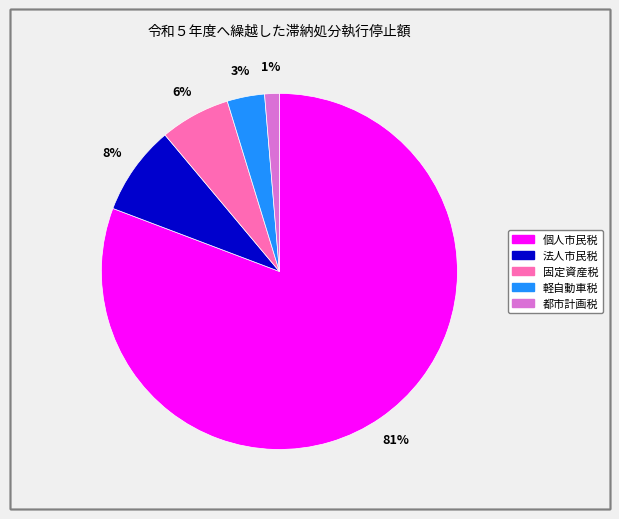

Is the sum of 軽自動車税 and 固定資産税 greater than half?

No